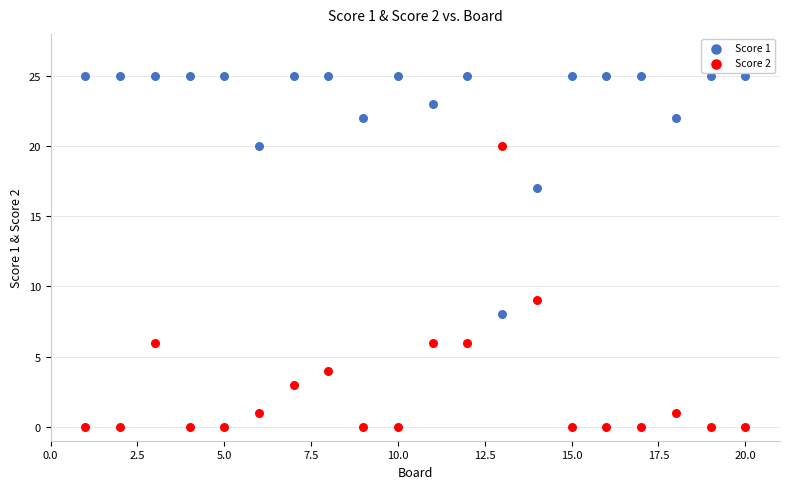

Across all data points, what is the range of Y values (max minus min)?

25